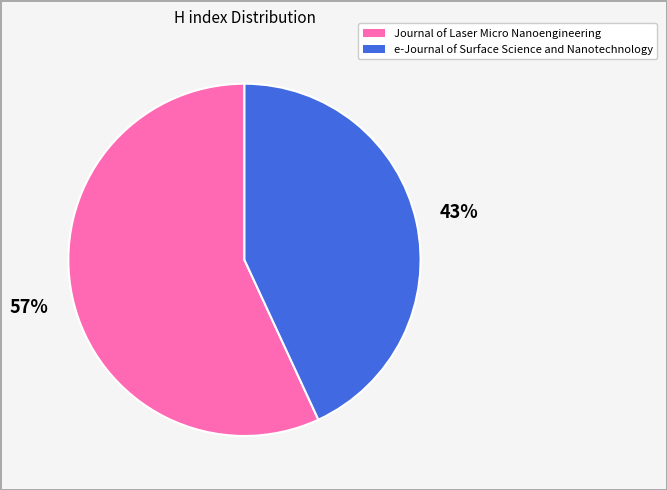

What is the largest slice in the pie chart?

Journal of Laser Micro Nanoengineering